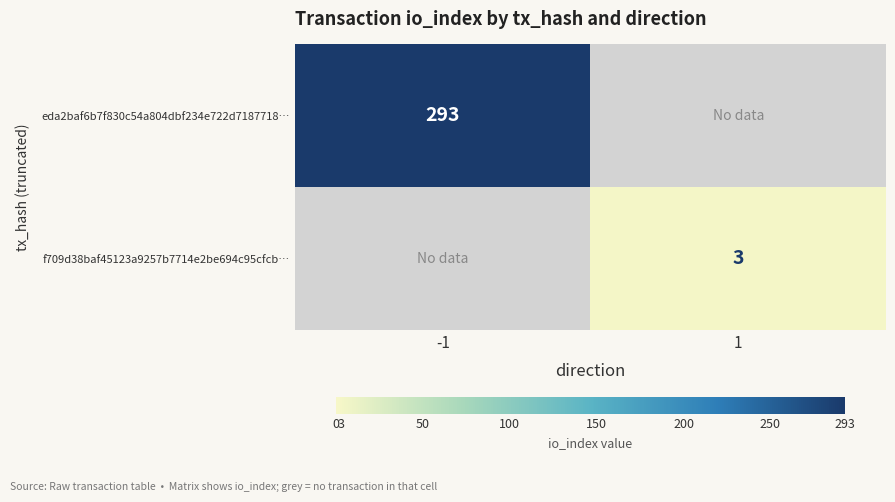

The f709d38baf45123a9257b7714e2be694c95cfcb… series shows 2 at 1. True or false?

False